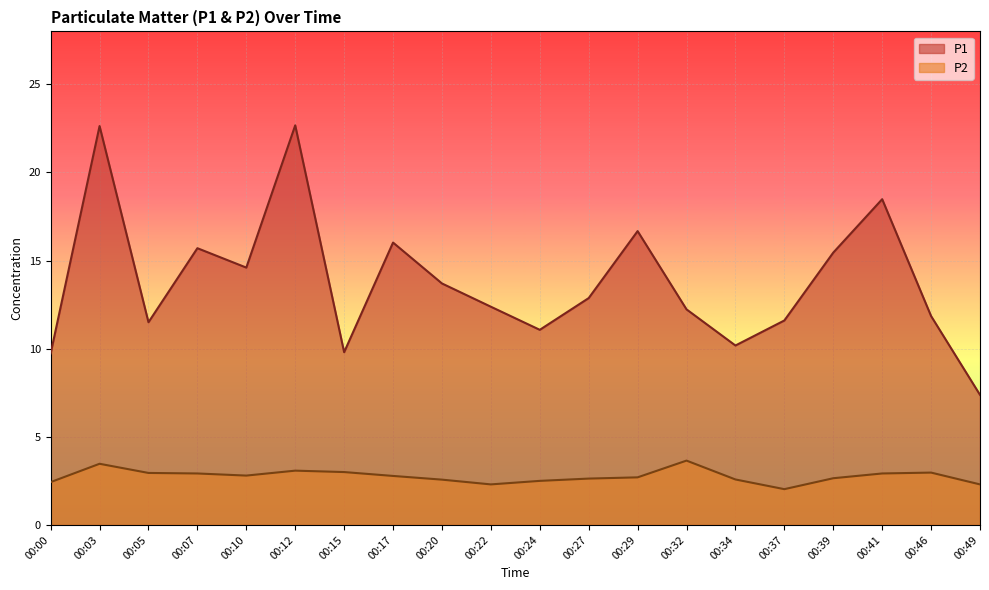

Reading left to right, what are all the values shown in this chart?

P1: 9.7	22.6	11.5	15.7	14.6	22.7	9.8	16.0	13.7	12.4	11.1	12.9	16.7	12.2	10.2	11.6	15.4	18.5	11.8	7.4
P2: 2.4	3.5	3.0	2.9	2.8	3.1	3.0	2.8	2.6	2.3	2.5	2.6	2.7	3.6	2.6	2.0	2.6	2.9	3.0	2.3